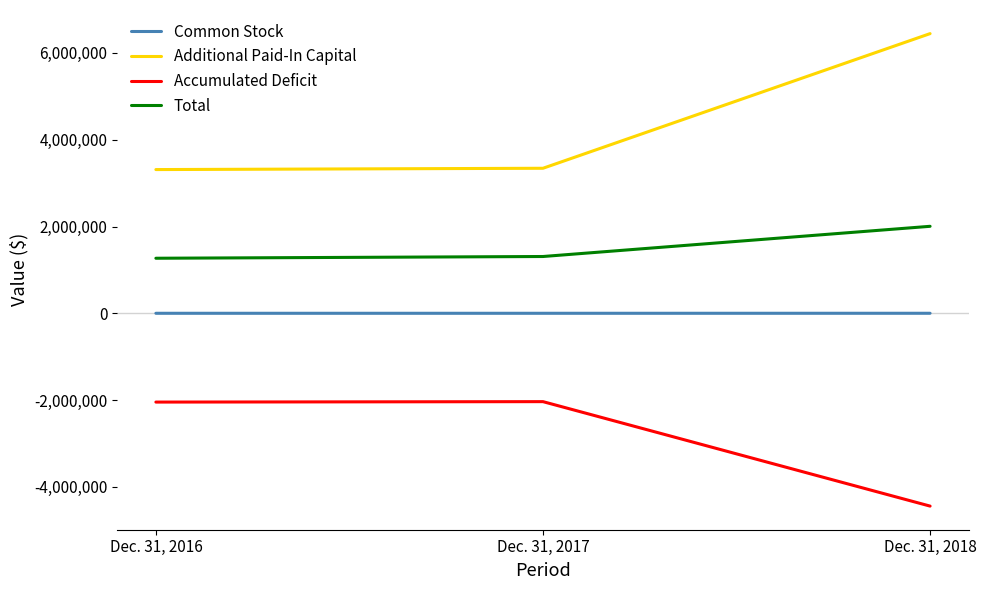

Which series has the widest spread of values?

Additional Paid-In Capital